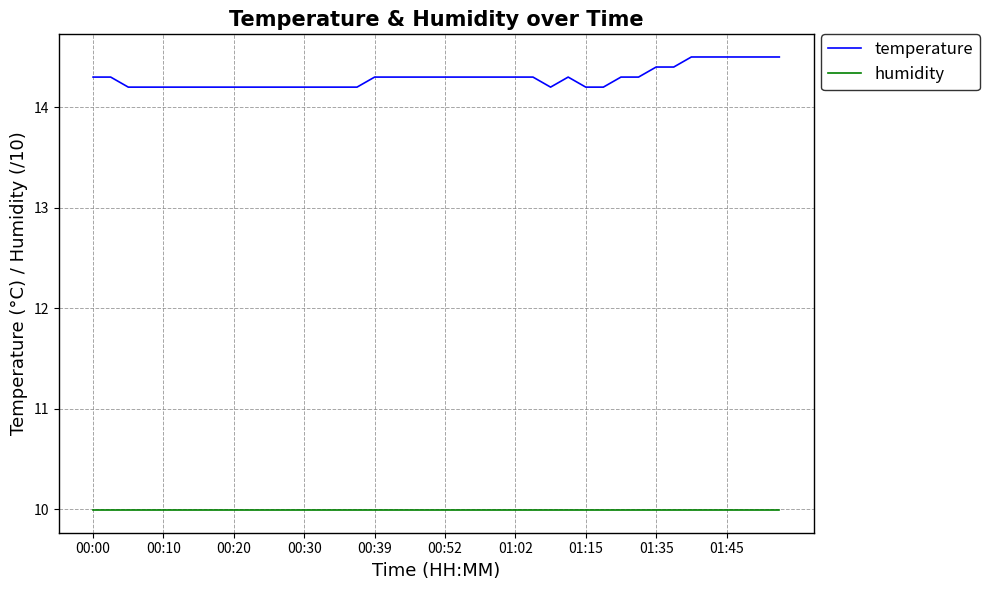

What is the difference between the maximum and minimum values in the temperature series?

0.3